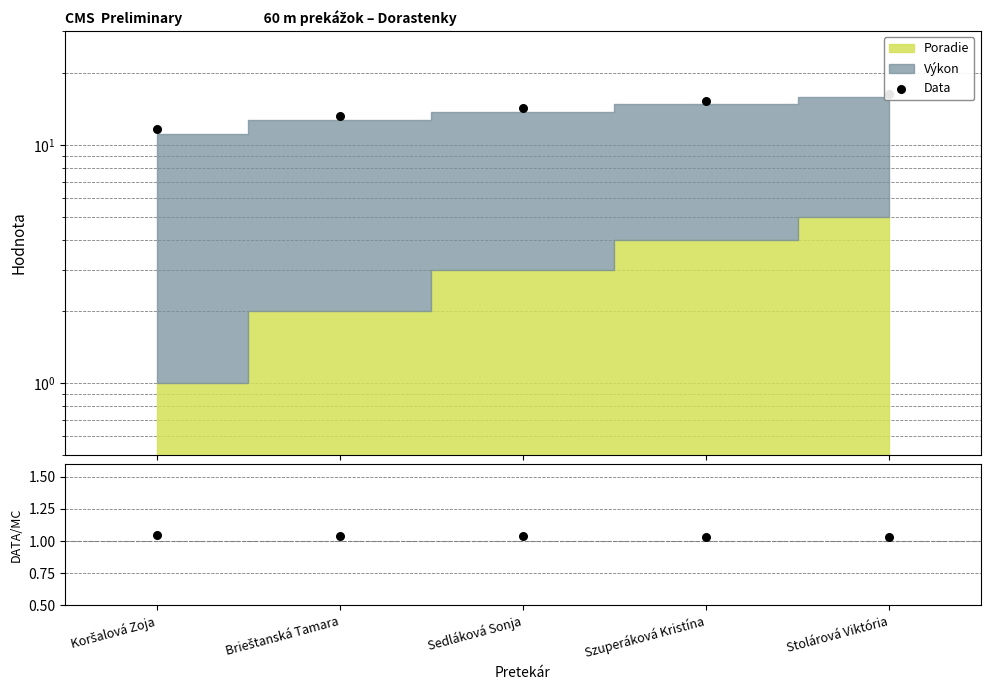

At how many categories does at least one series exceed 7?

5